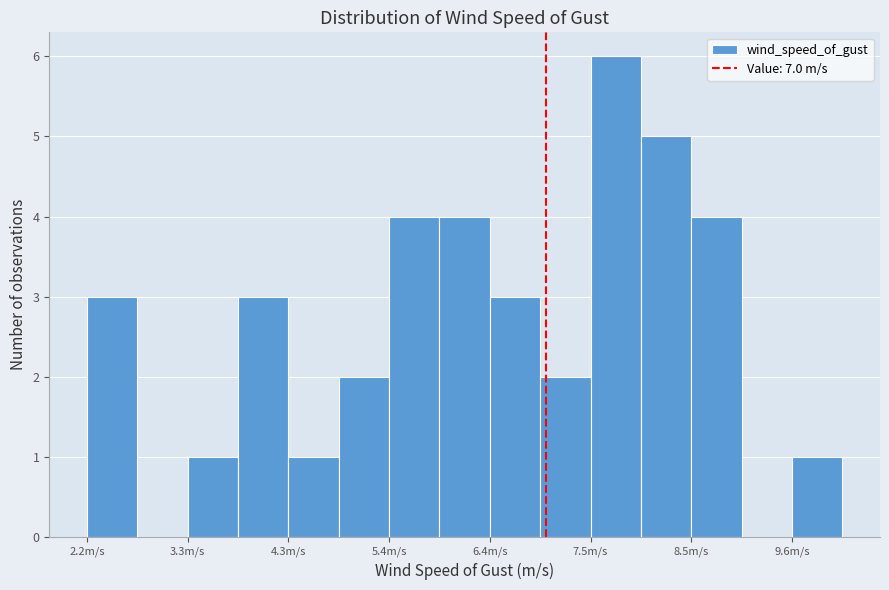

Around what value on the x-axis is the tallest bar? Give the approximate position of its centre, as read against the axis.

7.8